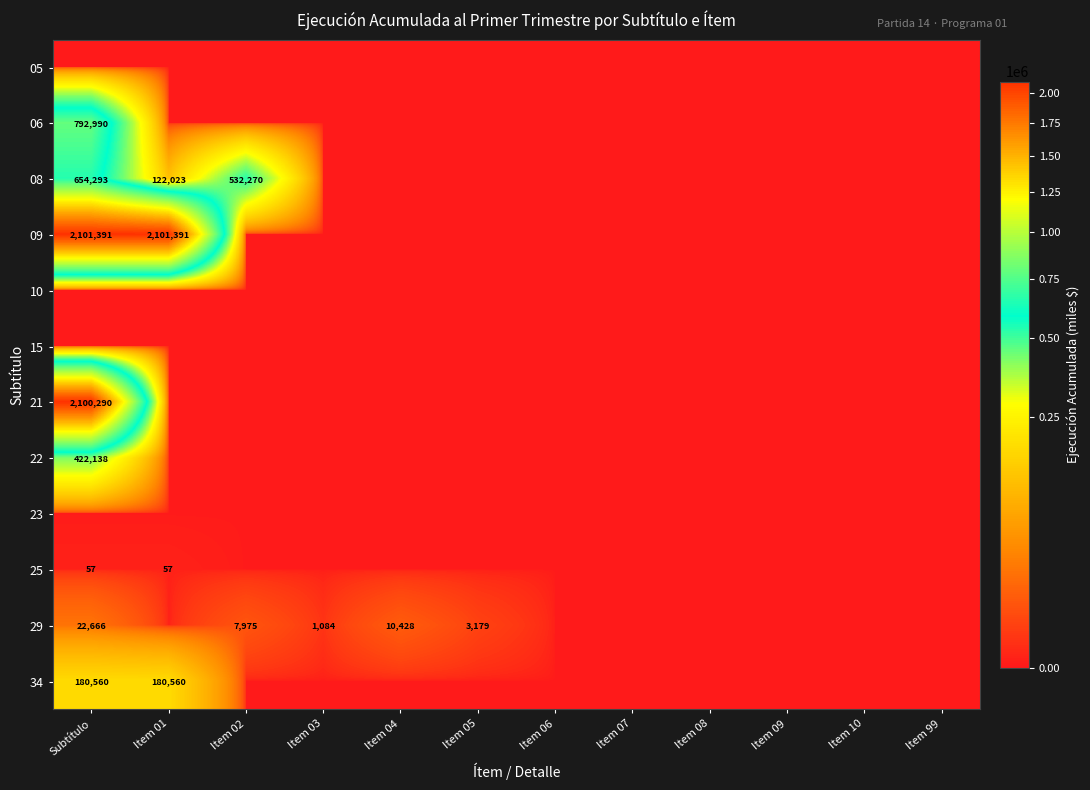

At how many categories does at least one series exceed 889364?

2